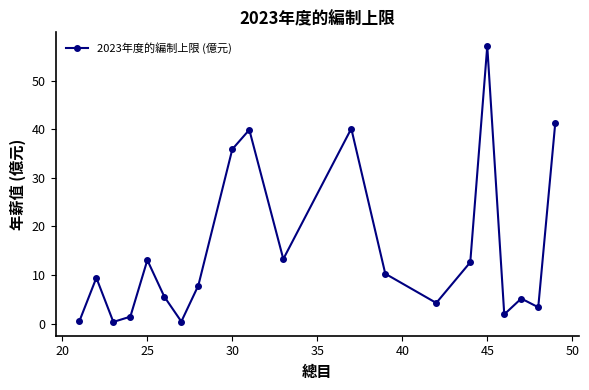

True or false: the data has more than 2 interior local peaks.

True